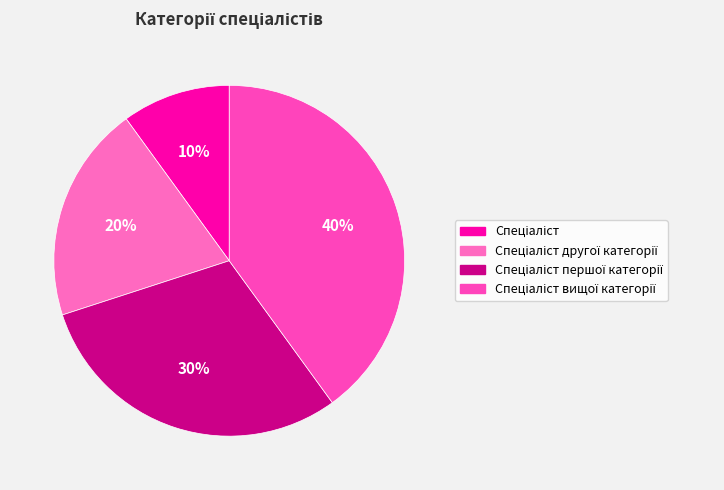

Count the number of slices in the pie.

4